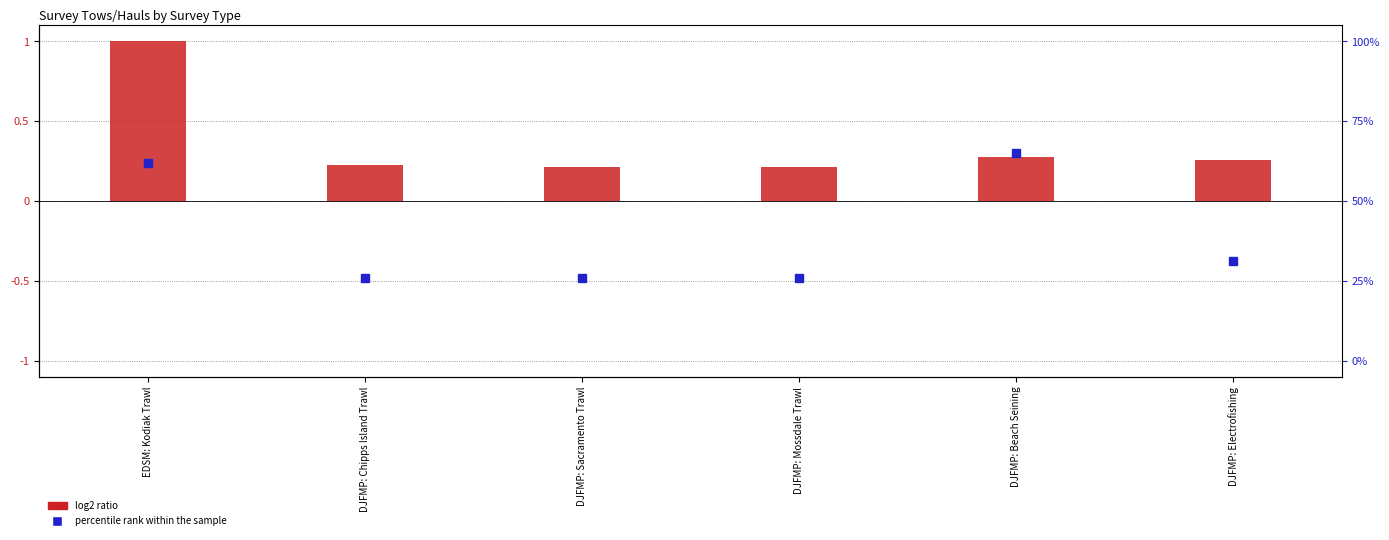

Reading right to left, list all the values displayed in this chart.

percentile rank within the sample (Sites normalized): -0.4	0.3	-0.5	-0.5	-0.5	0.2
log2 ratio (Total Tows/Hauls normalized): 0.3	0.3	0.2	0.2	0.2	1.0